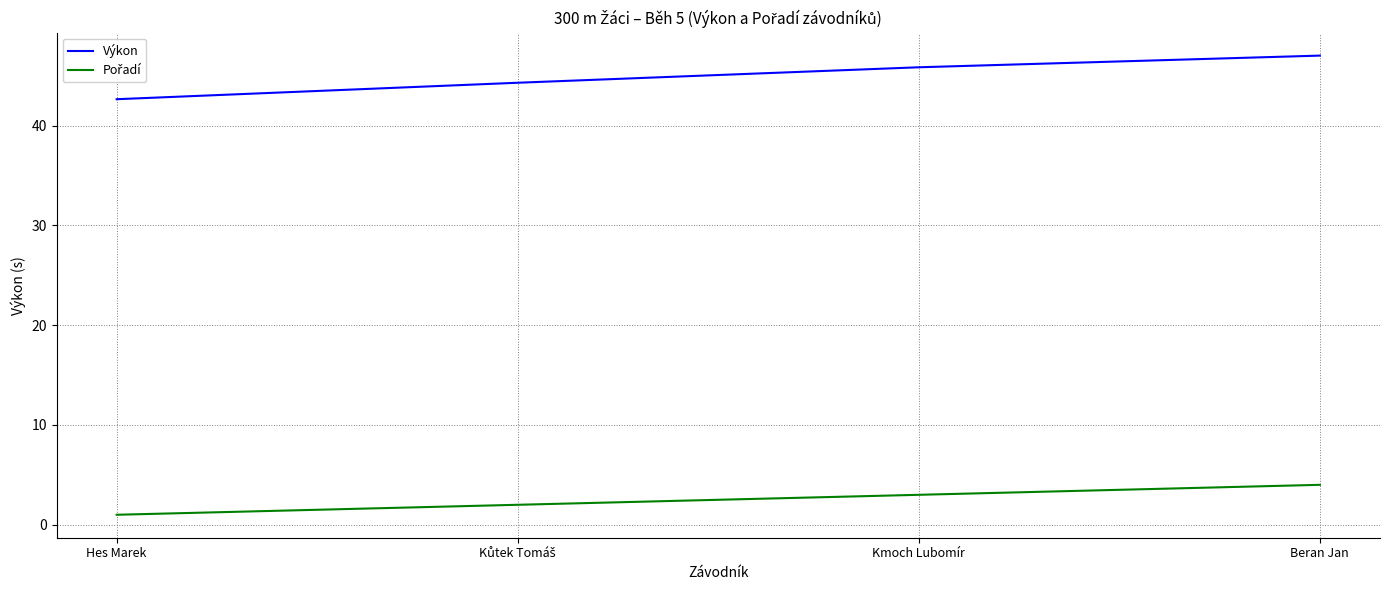

Which label corresponds to the largest value in the chart?

Beran Jan